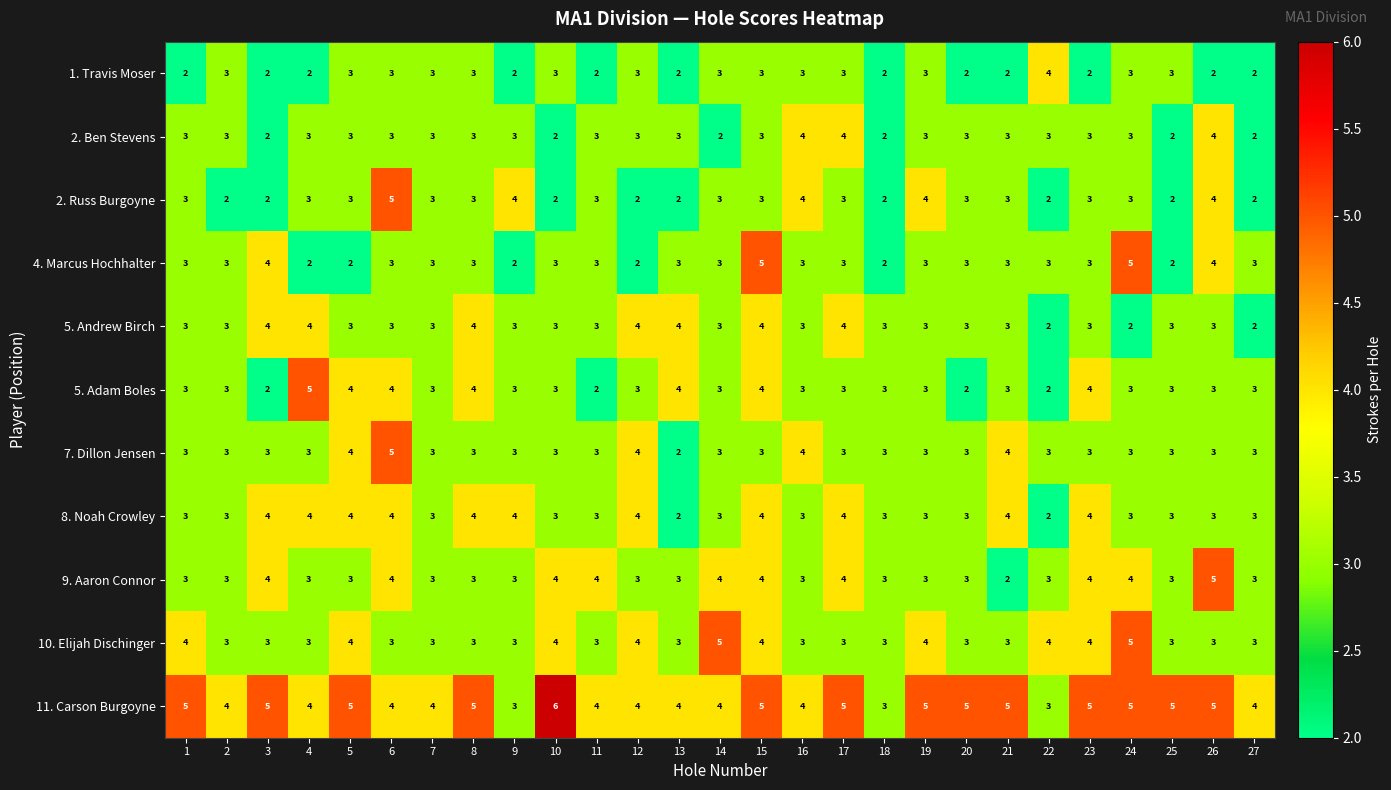

What is the difference between the maximum and second lowest values in the 5. Andrew Birch series?

2